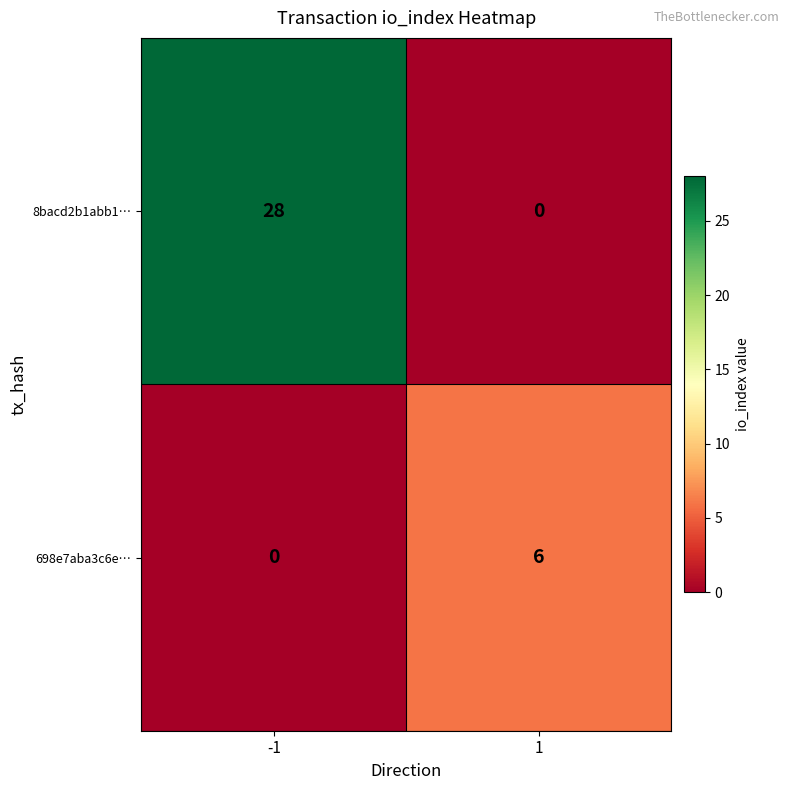

At which category does the chart reach its peak across all series?

-1